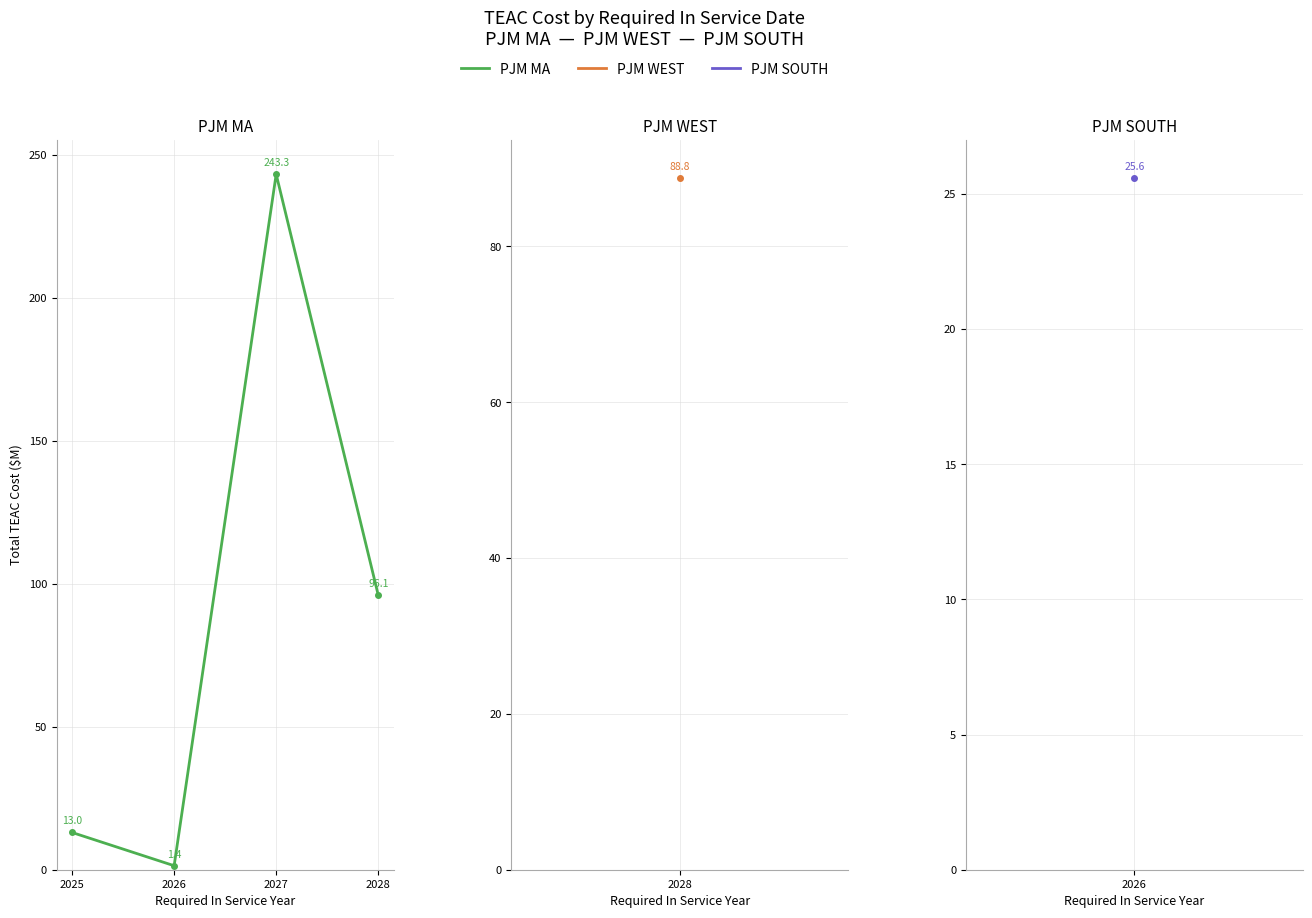

Reading left to right, transcribe all the data shown in this chart.

13.0	1.4	243.3	96.1